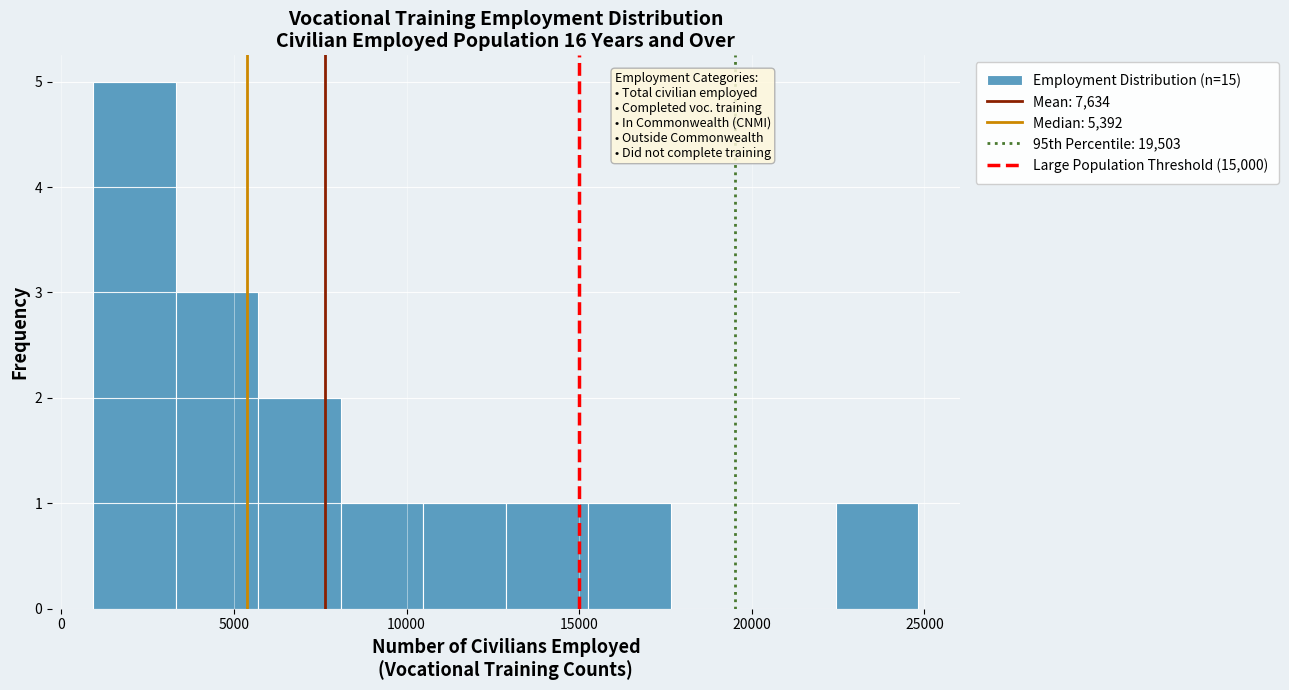

What is the height of the bar covering 13000 to 15500 on the x-axis? Neither the bar edges nor the heights are printed on the chart, so give them approximately, as read against the axes.

1